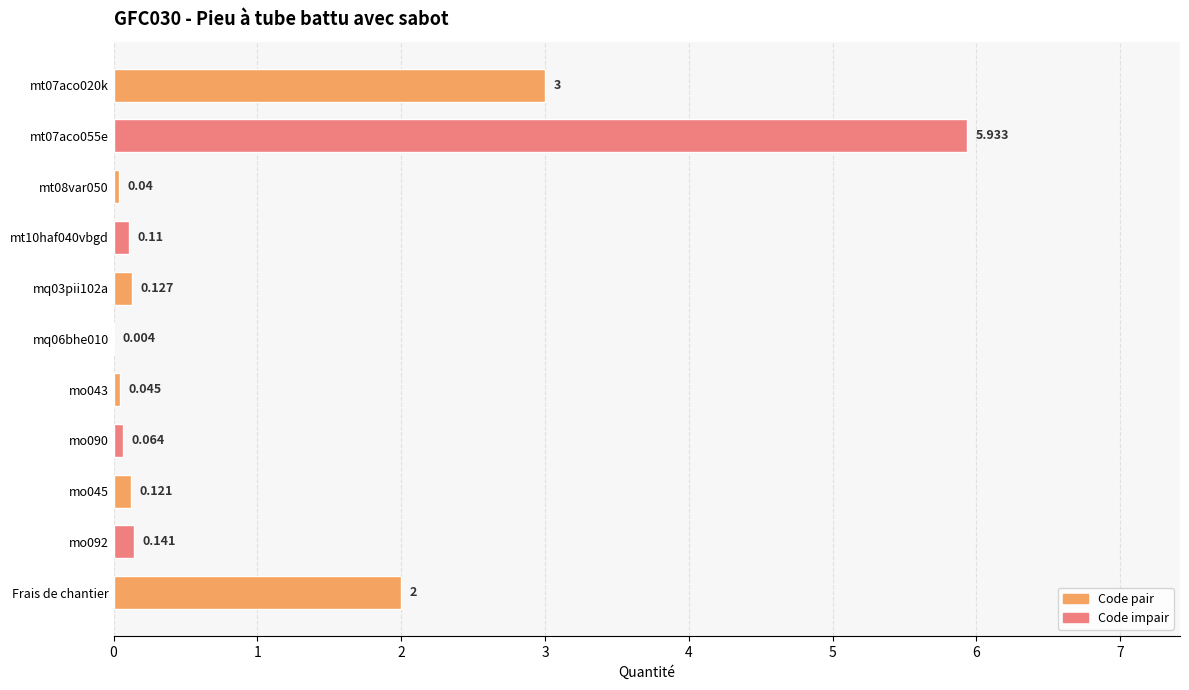

At which label is the value closest to 2?

Frais de chantier